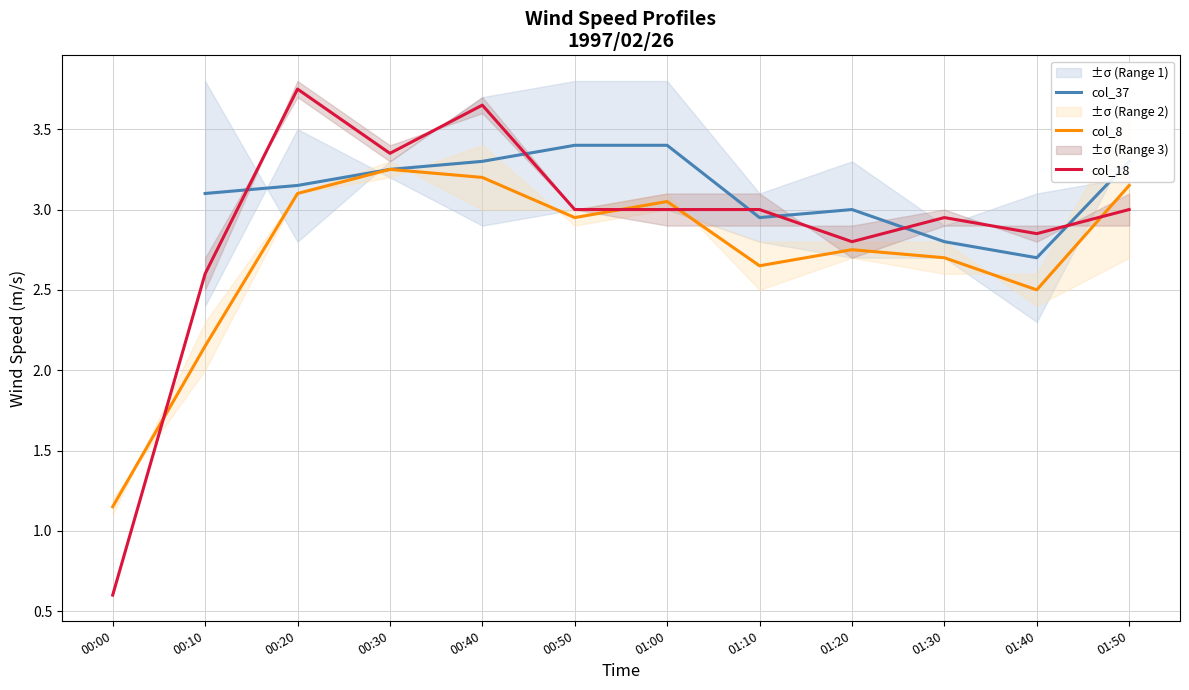

What is the difference between the col_18 values at 00:50 and 00:40?

0.7